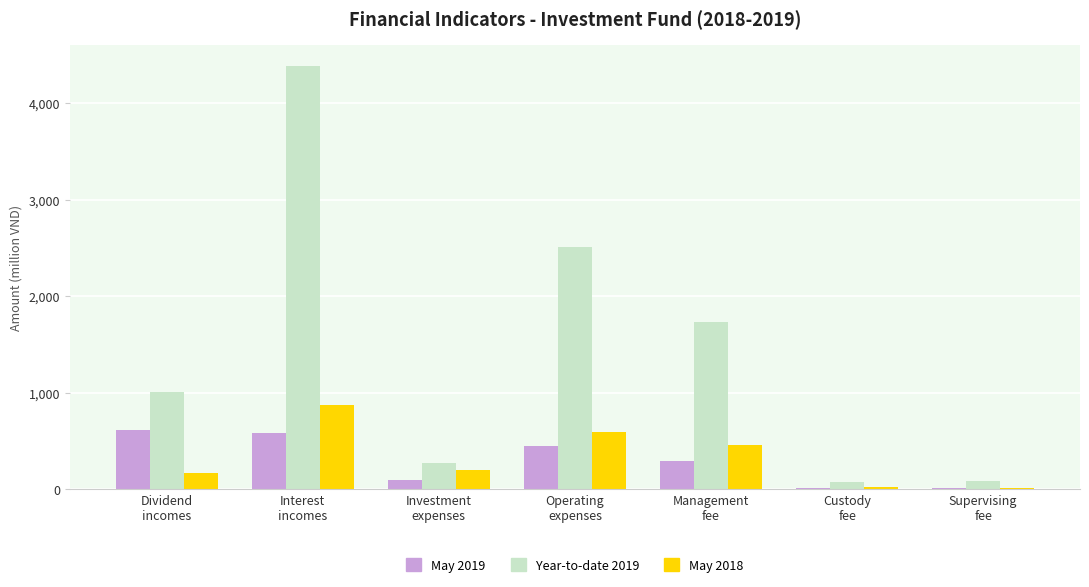

What is the greatest value displayed?

4389.2